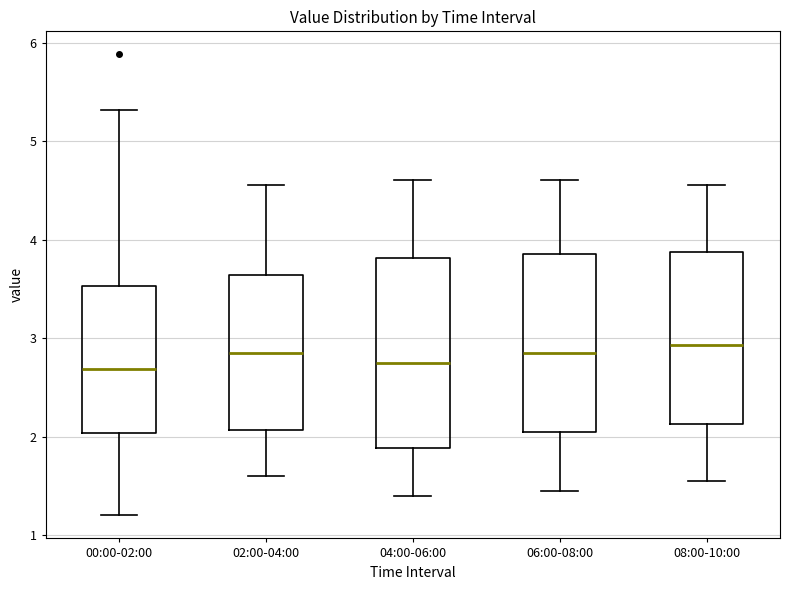

Where does the upper whisker of the box for 02:00-04:00 end on the y-axis? The values are not printed on the chart, so give them approximately, as read against the axis.

4.6